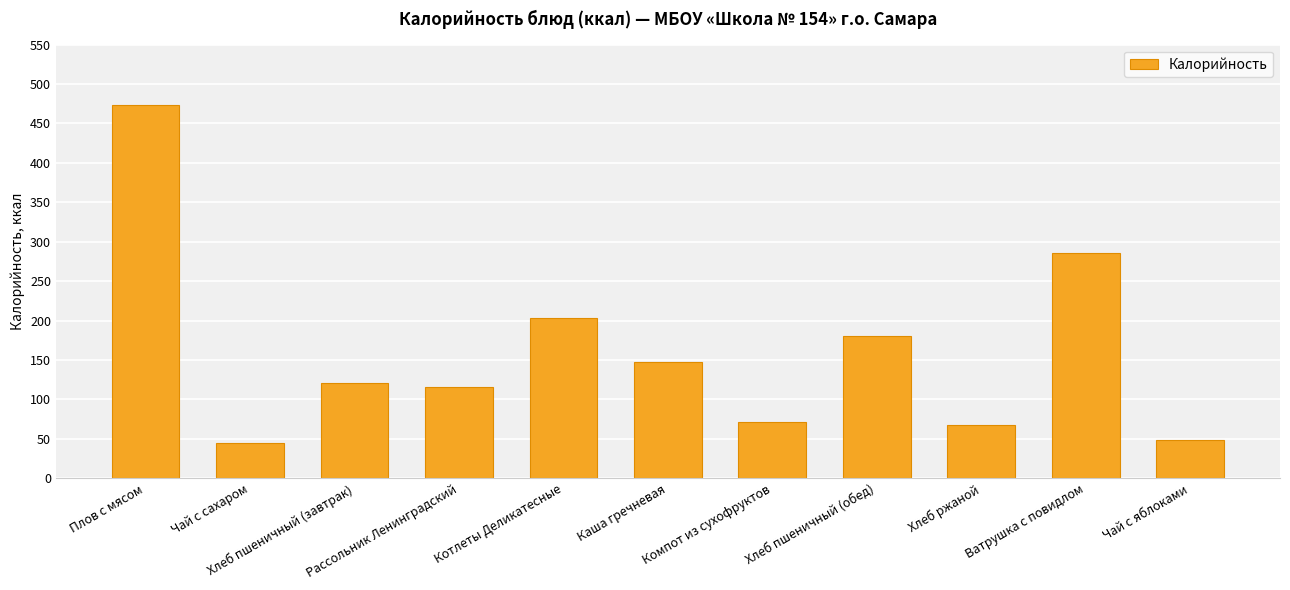

Where does the data first go above 121?

Плов с мясом